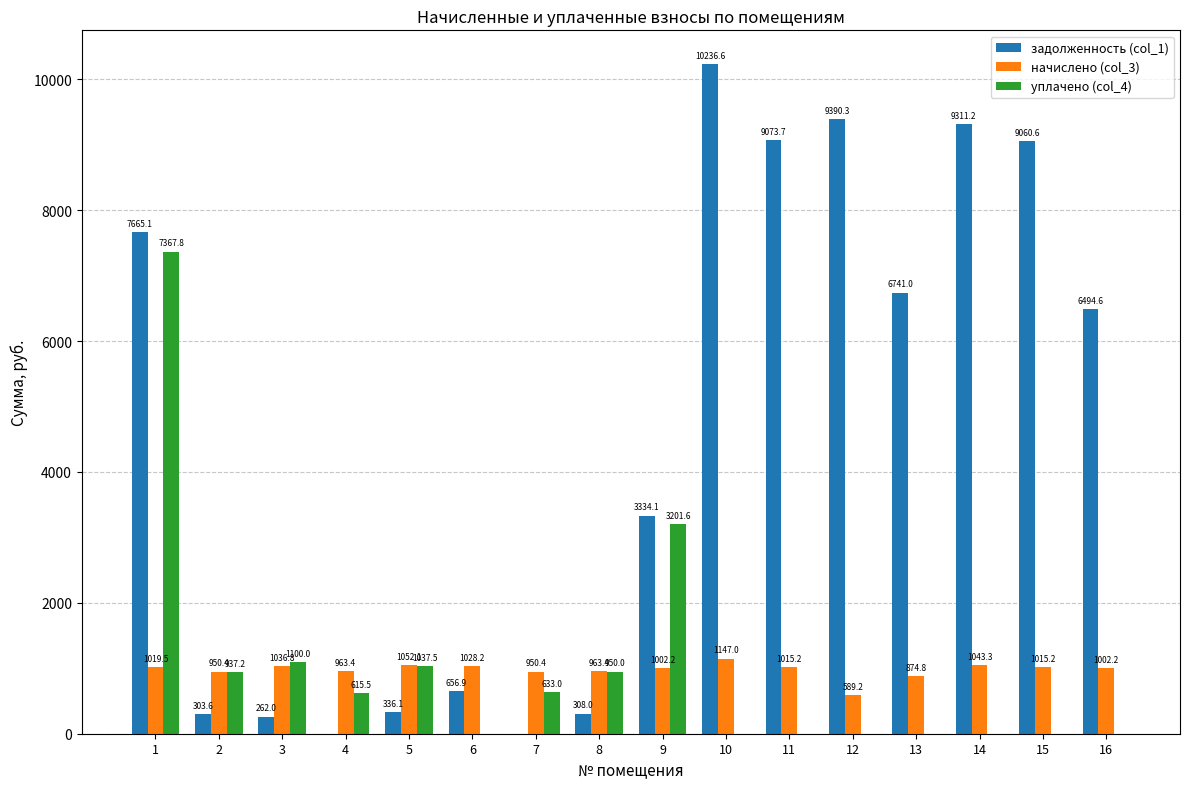

What are all the series names shown in the legend?

задолженность (col_1), начислено (col_3), уплачено (col_4)